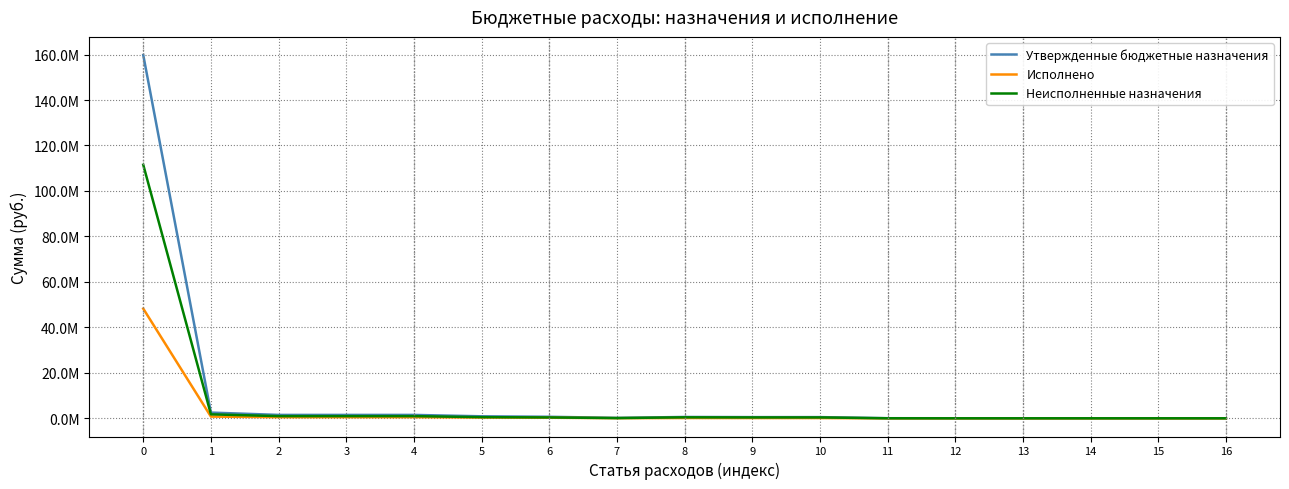

What are all the series names shown in the legend?

Утвержденные бюджетные назначения, Исполнено, Неисполненные назначения